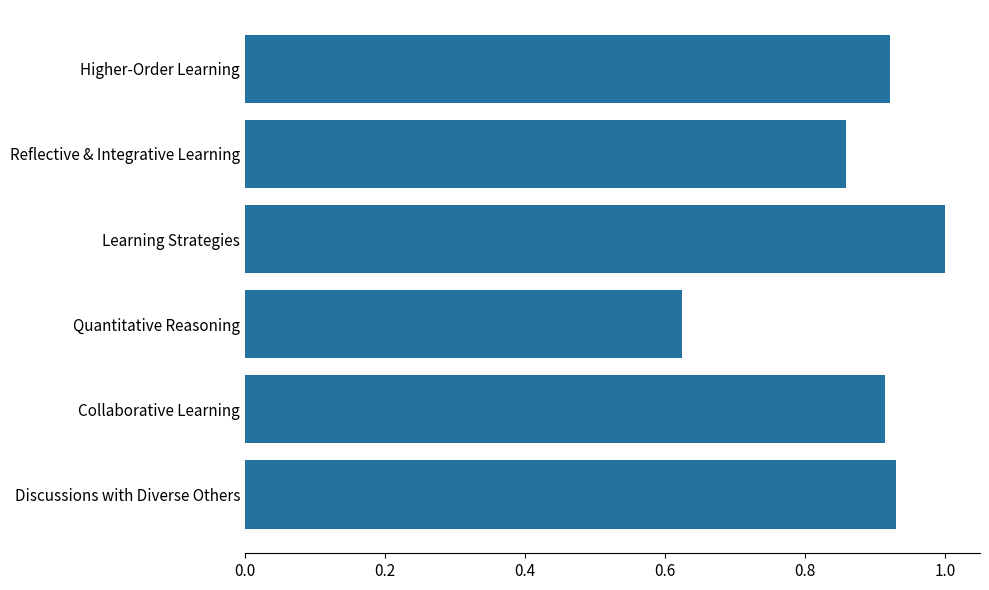

Count the number of data series in this chart.

1